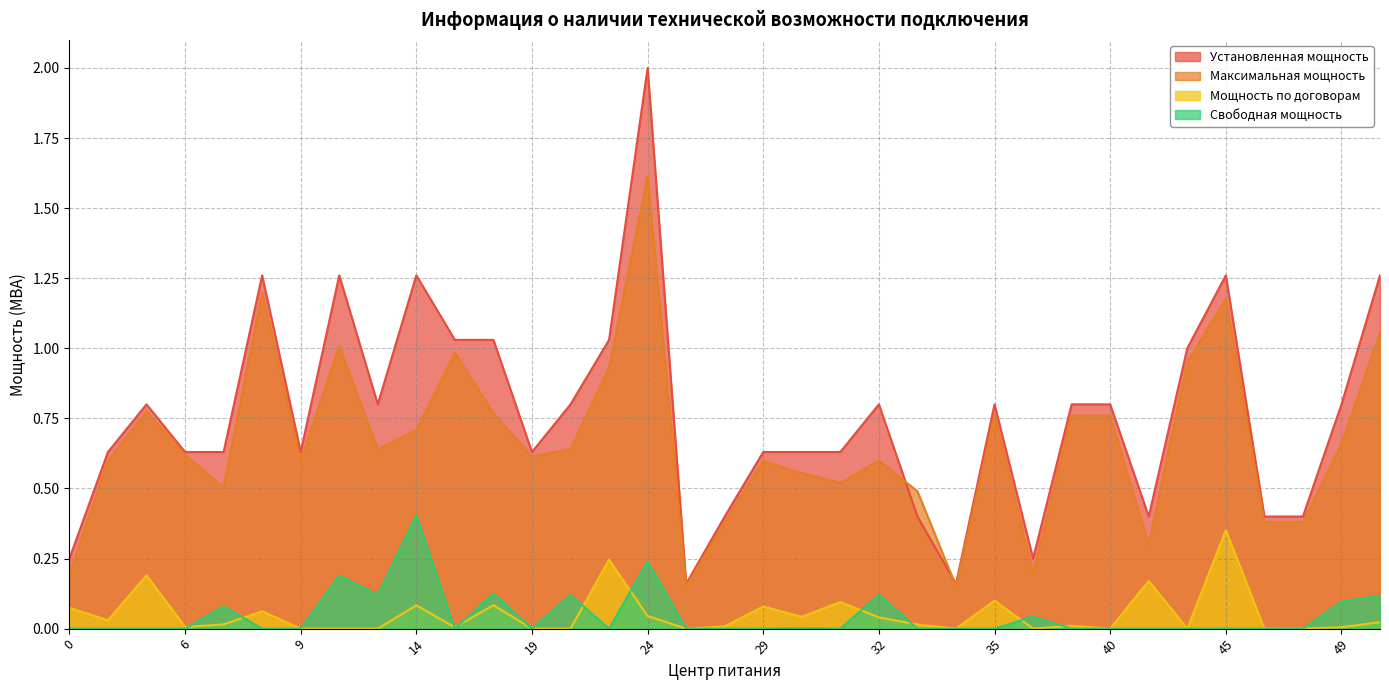

In Мощность по договорам, how many points are higher than both neighbors (excluding endpoints)?

11